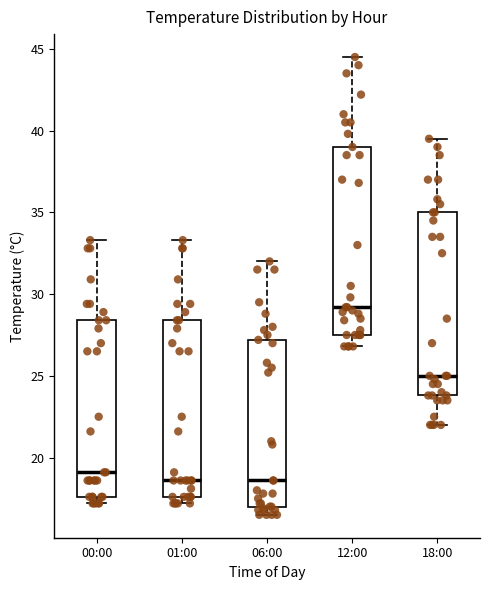

Reading left to right, read every box against the y-axis: the position of its median line, the range the box covers, and the ends of its whiskers. The values are not printed on the chart, so give them approximately, as read against the axis.

00:00: median 19.0, box 17.5 to 28.5, whiskers 17.0 to 33.5
01:00: median 18.5, box 17.5 to 28.5, whiskers 17.0 to 33.5
06:00: median 18.5, box 17.0 to 27.0, whiskers 16.5 to 32.0
12:00: median 29.0, box 27.5 to 39.0, whiskers 27.0 to 44.5
18:00: median 25.0, box 24.0 to 35.0, whiskers 22.0 to 39.5